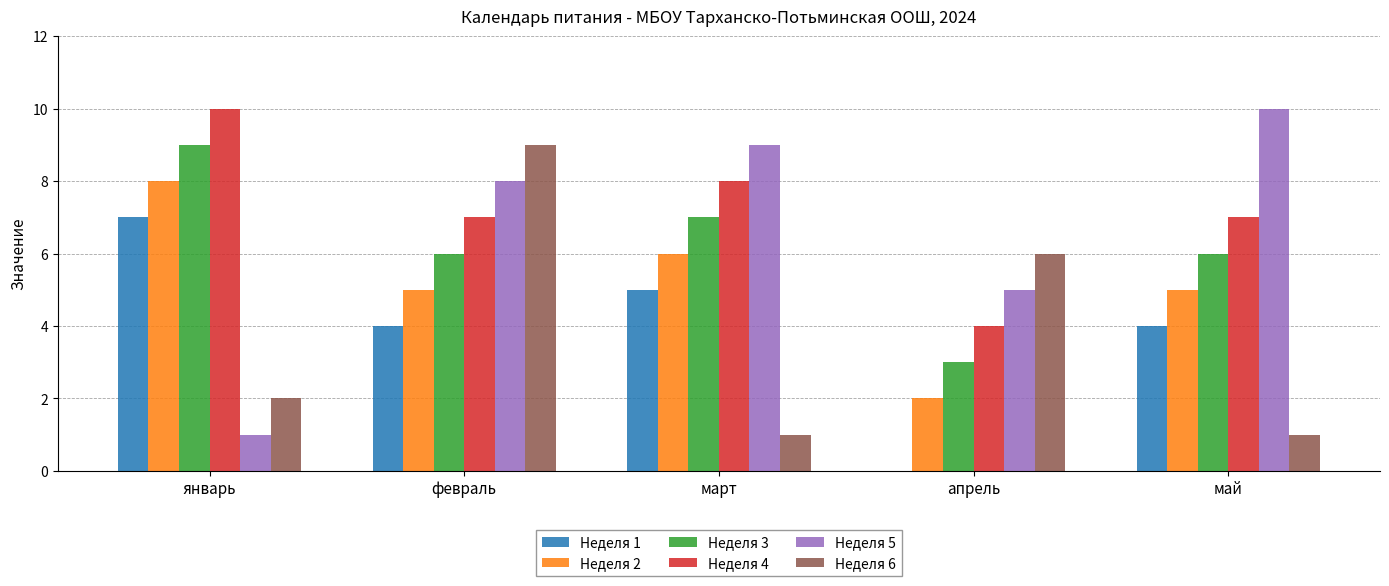

Between февраль and апрель, which series saw the biggest shift?

Неделя 1